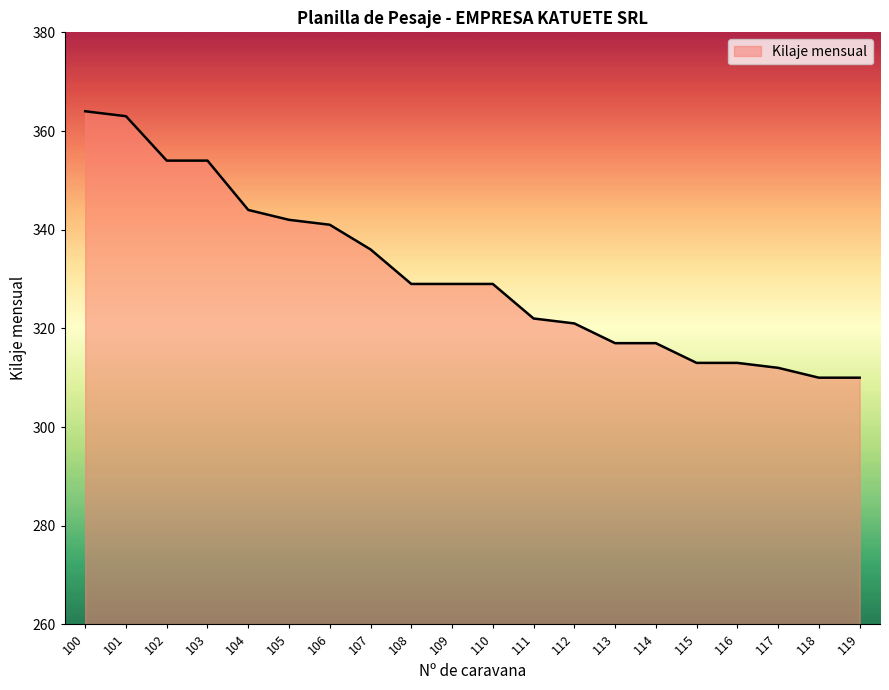

Reading left to right, what are all the values shown in this chart?

364	363	354	354	344	342	341	336	329	329	329	322	321	317	317	313	313	312	310	310